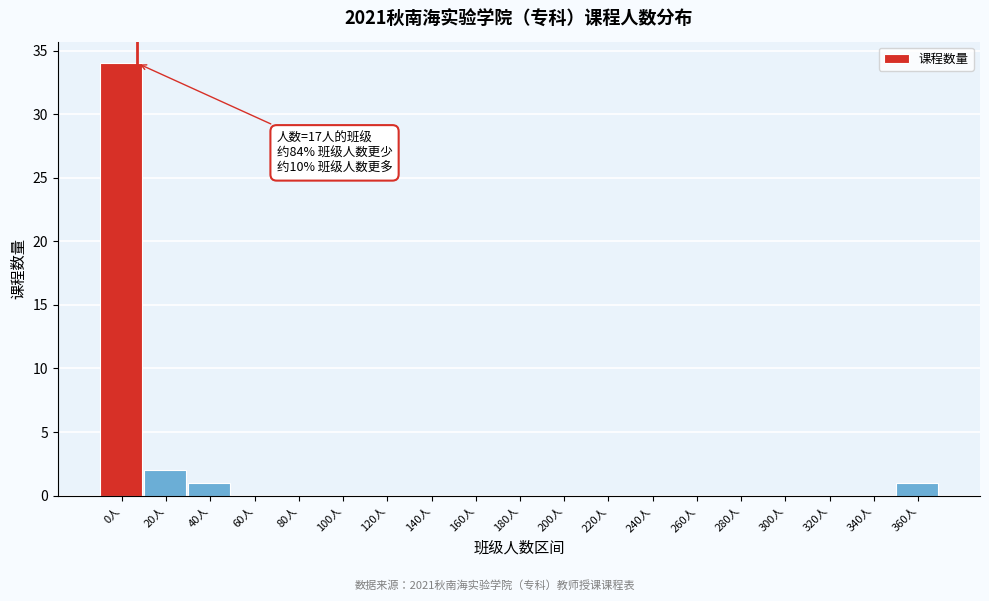

Reading right to left, list all the values displayed in this chart.

360人=1	340人=0	320人=0	300人=0	280人=0	260人=0	240人=0	220人=0	200人=0	180人=0	160人=0	140人=0	120人=0	100人=0	80人=0	60人=0	40人=1	20人=2	0人=34